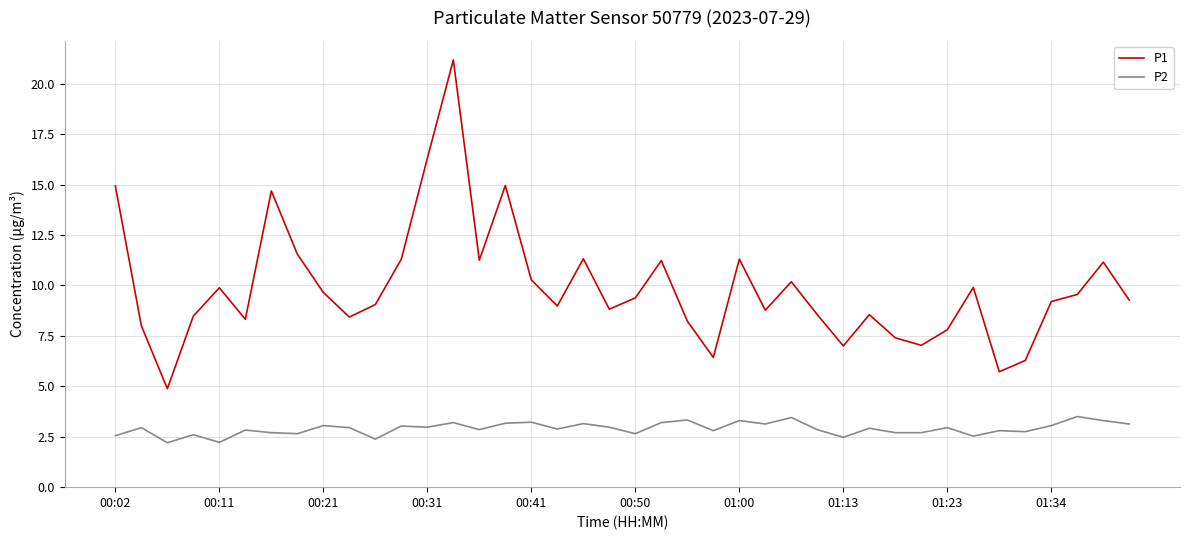

What is the highest value of the P2 series?

3.5